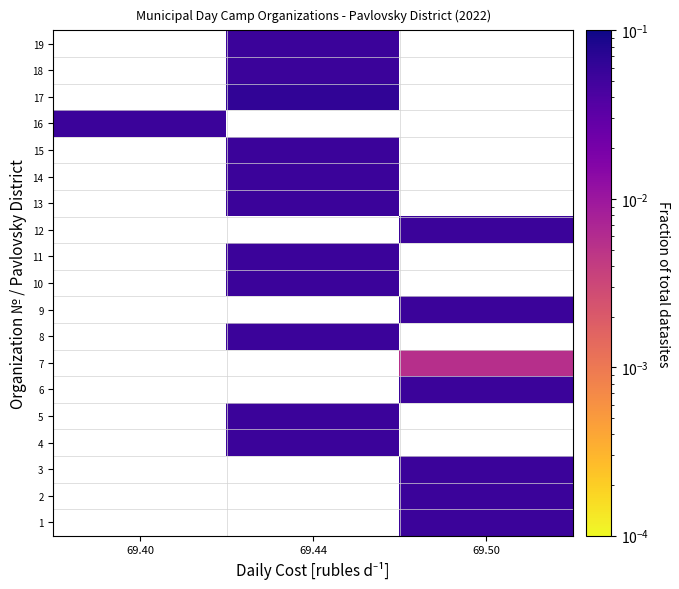

Which has a higher value, 69.50 or 69.44?

69.44